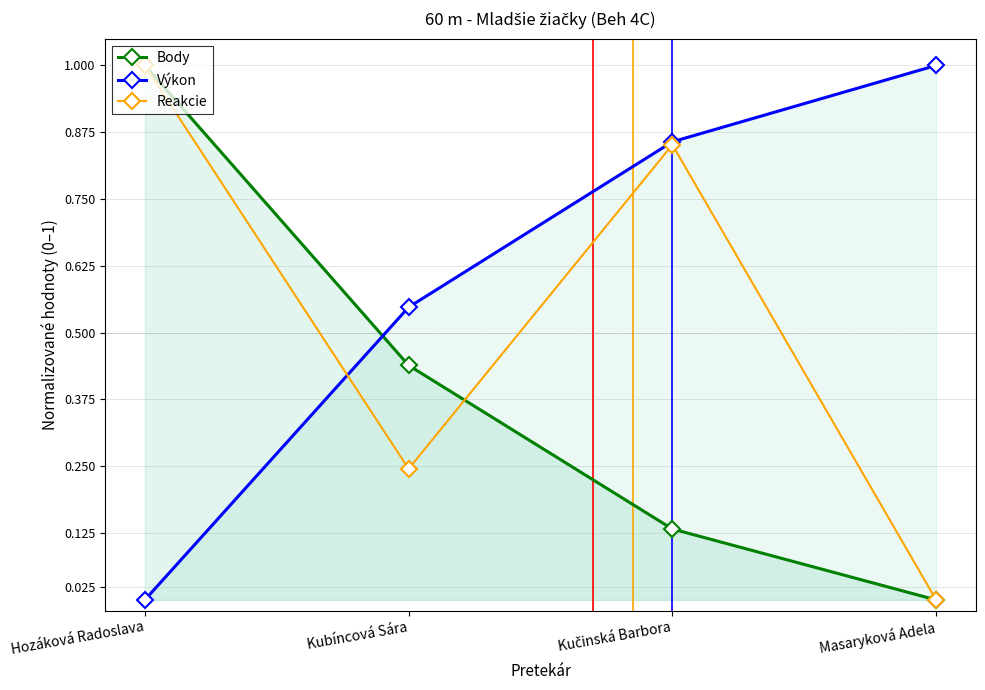

Between Kučinská Barbora and Masaryková Adela, which series saw the biggest shift?

Reakcie